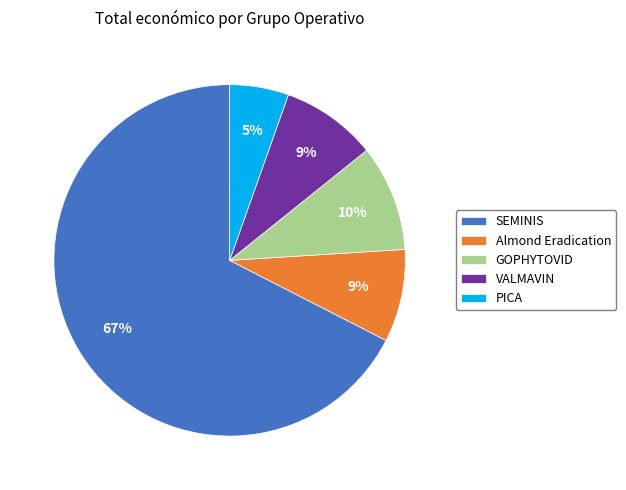

Do GOPHYTOVID and Almond Eradication together represent more than half of the pie?

No